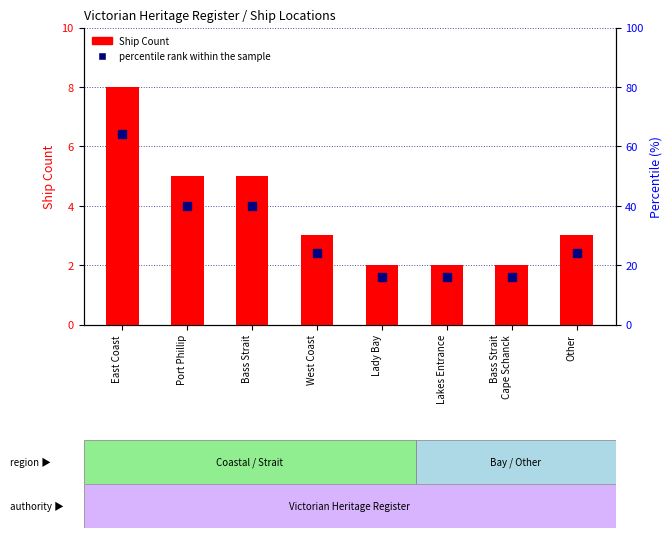

Is the value of percentile rank within the sample at West Coast greater than the value of Ship Count at Lakes Entrance?

Yes